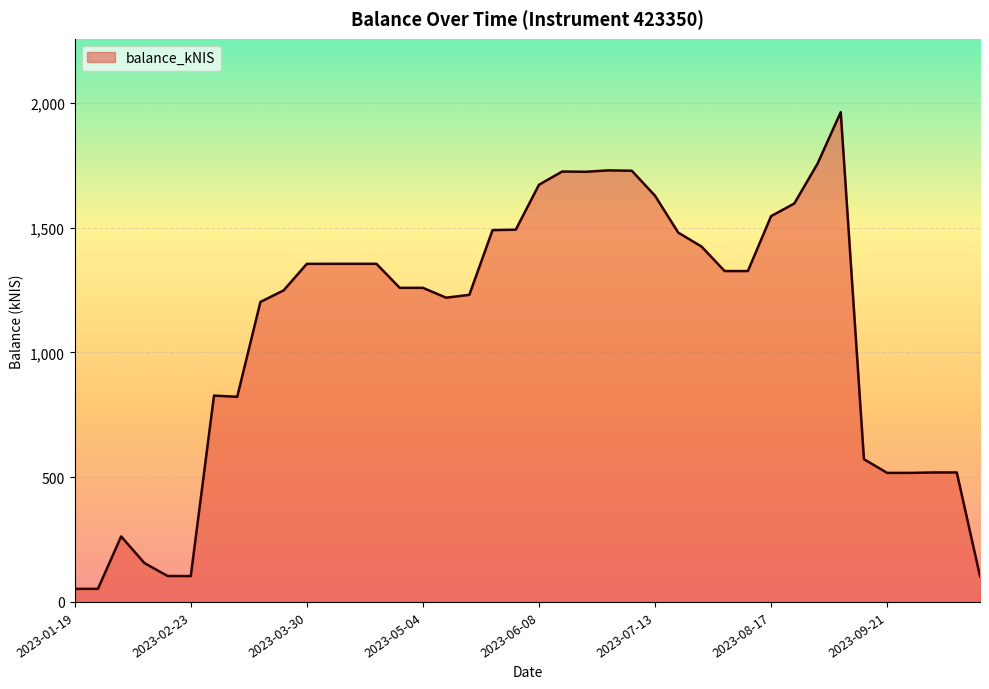

What is the smallest value displayed?

52.5